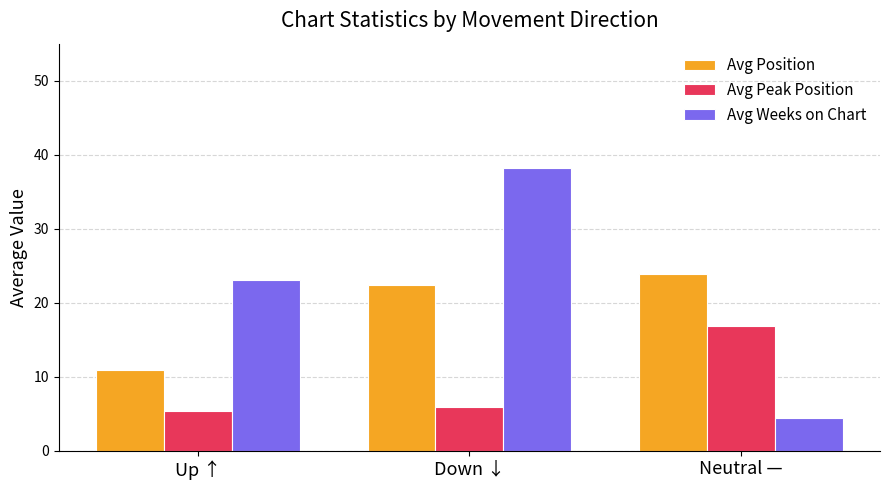

At how many categories does at least one series exceed 11?

3